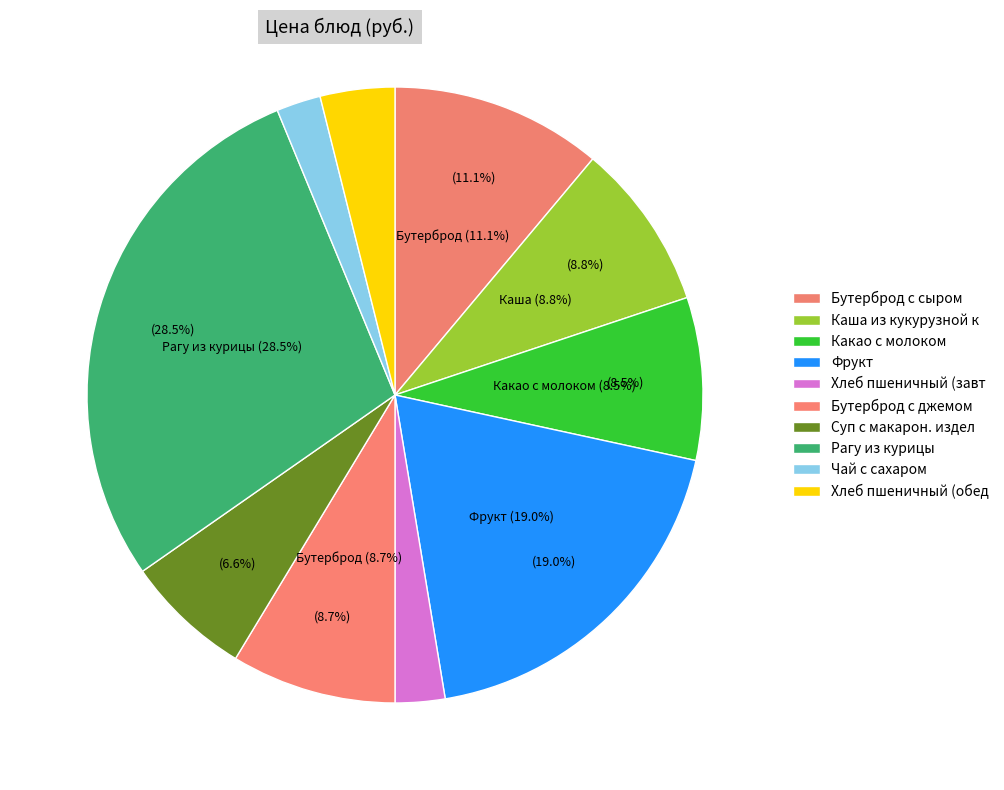

To the nearest percent, what is the difference between the largest and smallest slice percentages?

26%